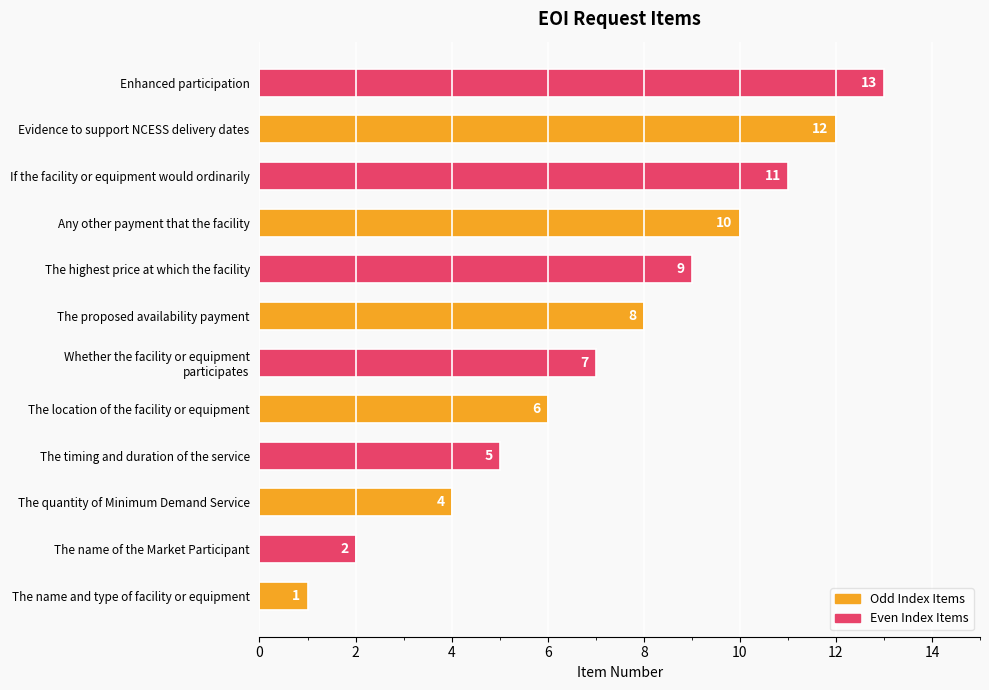

What is the average value?

7